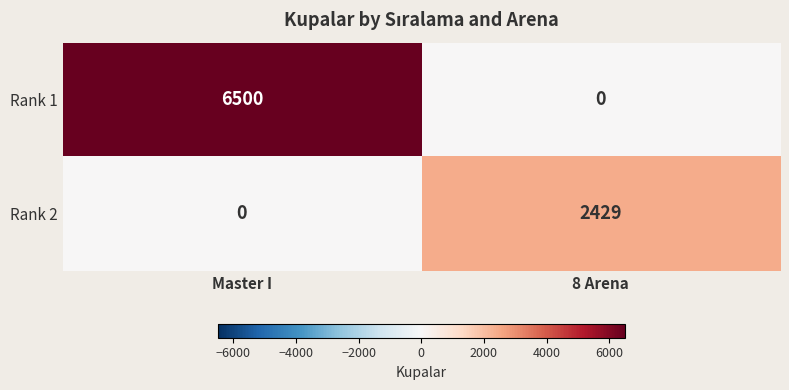

Where is Rank 2 nearest to the value 1214?

Master I